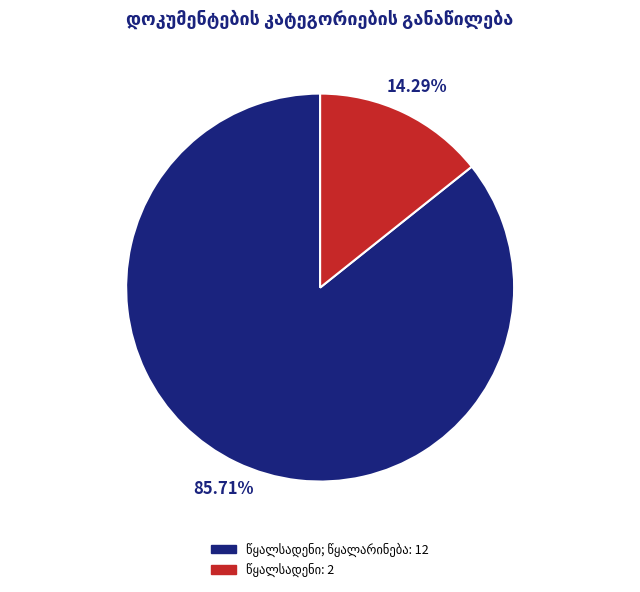

Is there any slice that represents more than half of the pie?

Yes